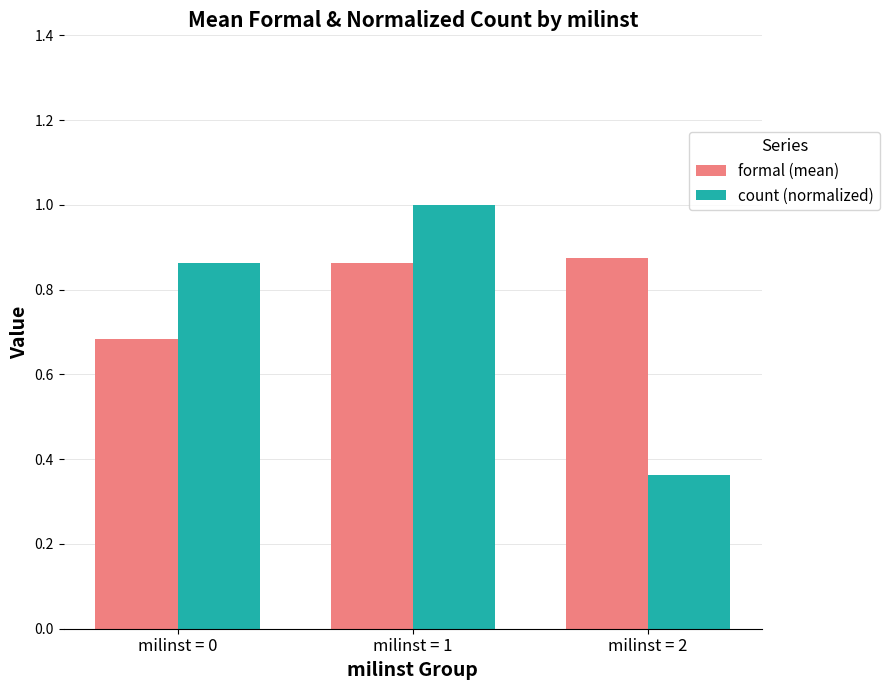

How many bars are there in each group?

2